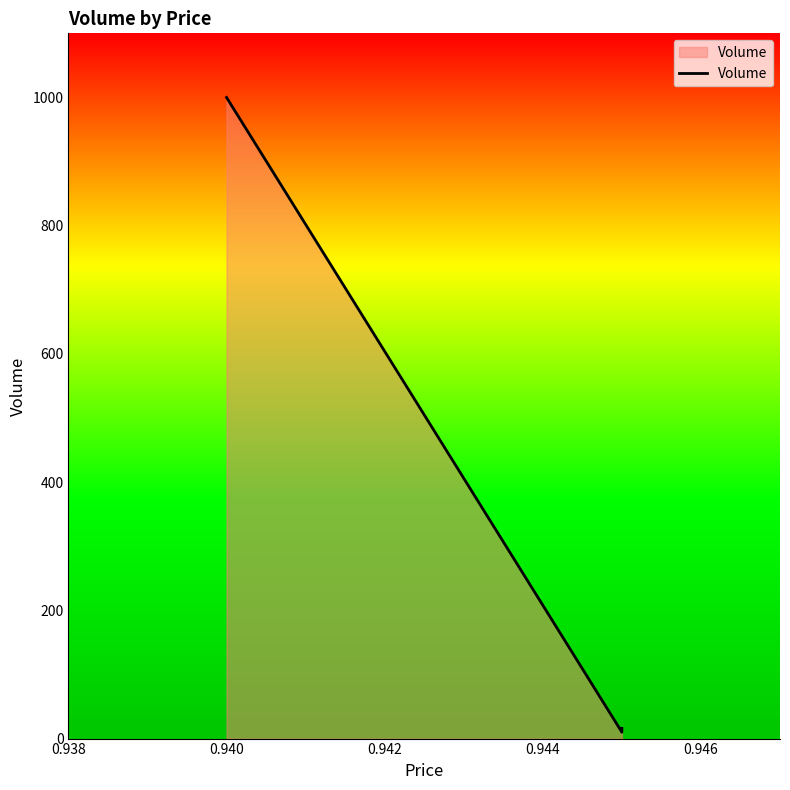

Does the chart display data point markers on the line(s)?

No